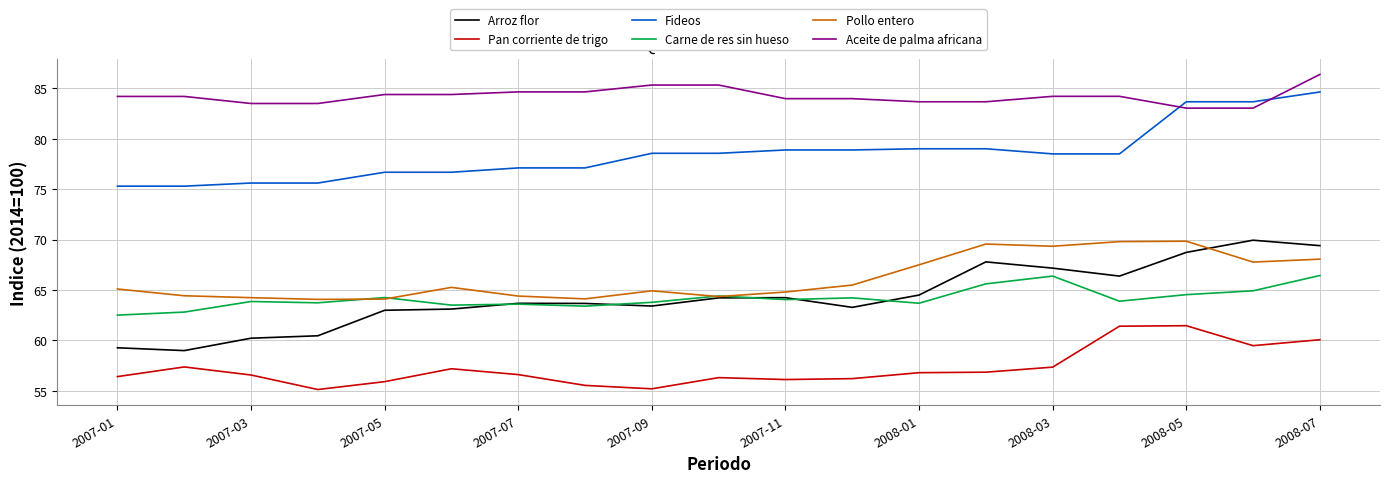

Which series has the largest total across all categories?

Aceite de palma africana